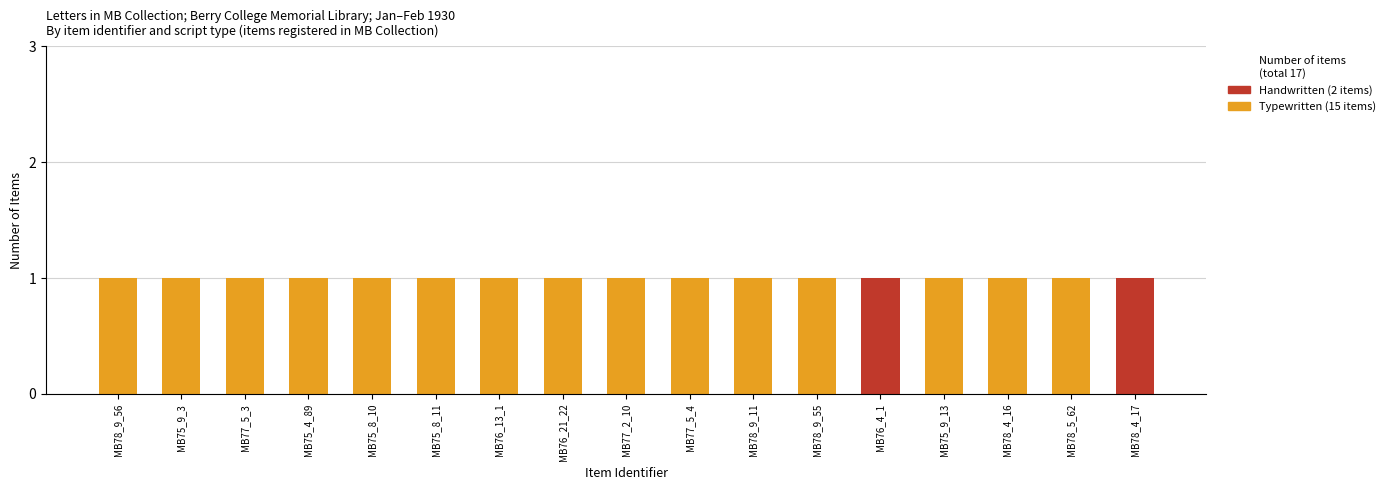

What are all the series names shown in the legend?

Handwritten (2 items), Typewritten (15 items)